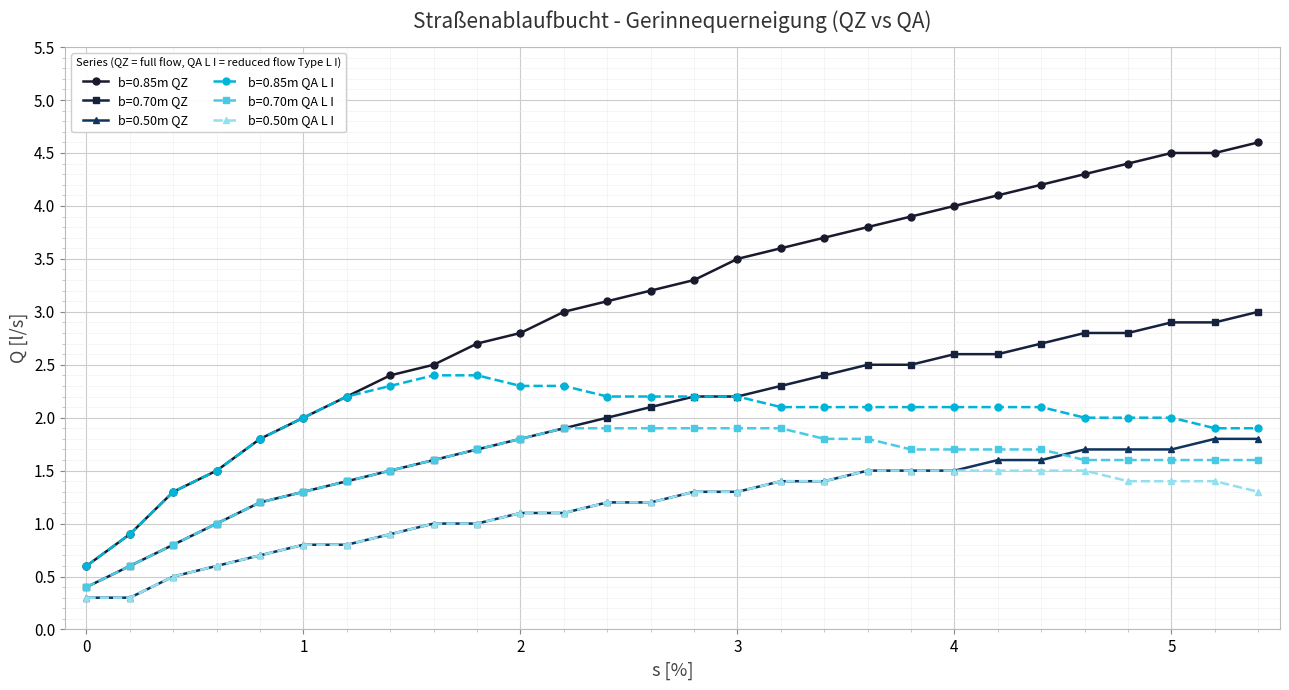

What is the highest value of the b=0.50m QA L I series?

1.5